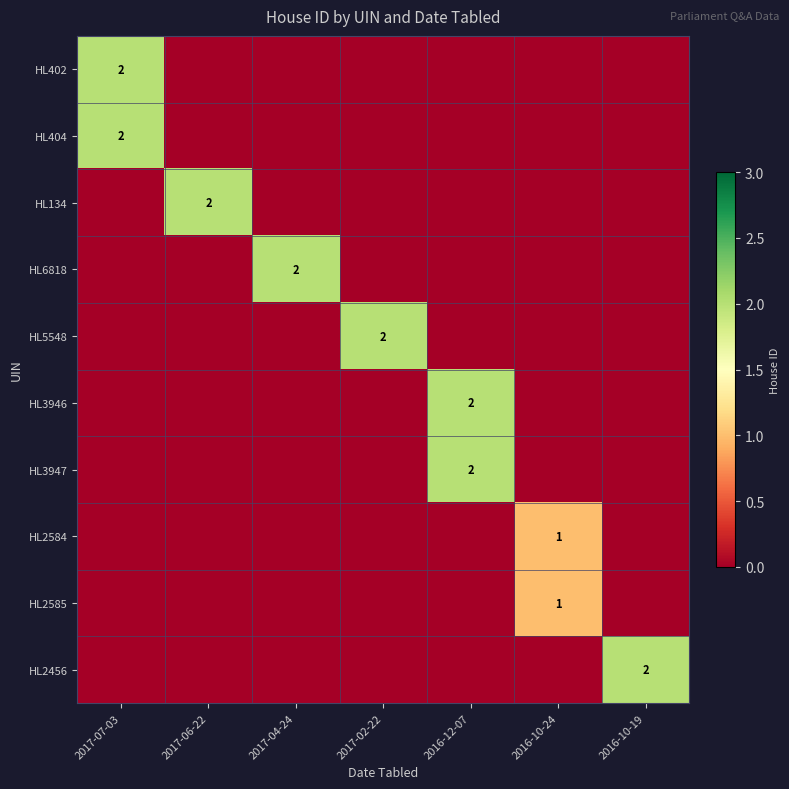

True or false: HL3947 has a value of 2 at 2016-12-07.

True